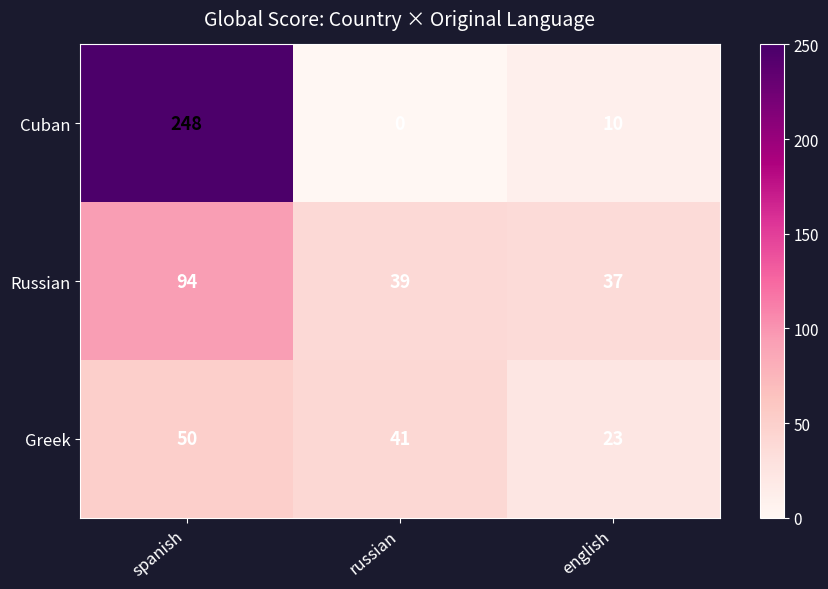

What is the difference between the Cuban values at english and russian?

10